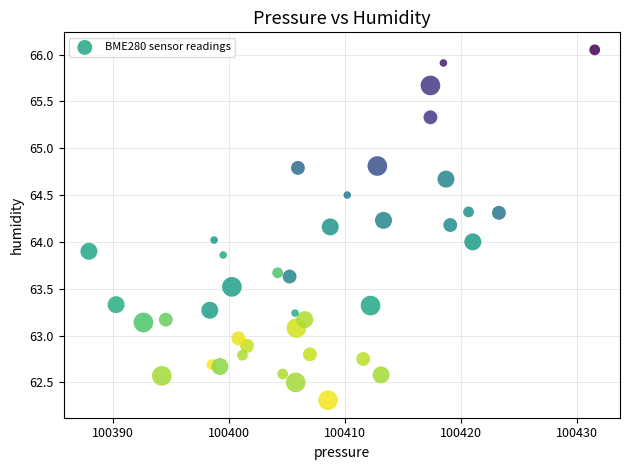

What is the range of Y values (max minus min)?

3.7